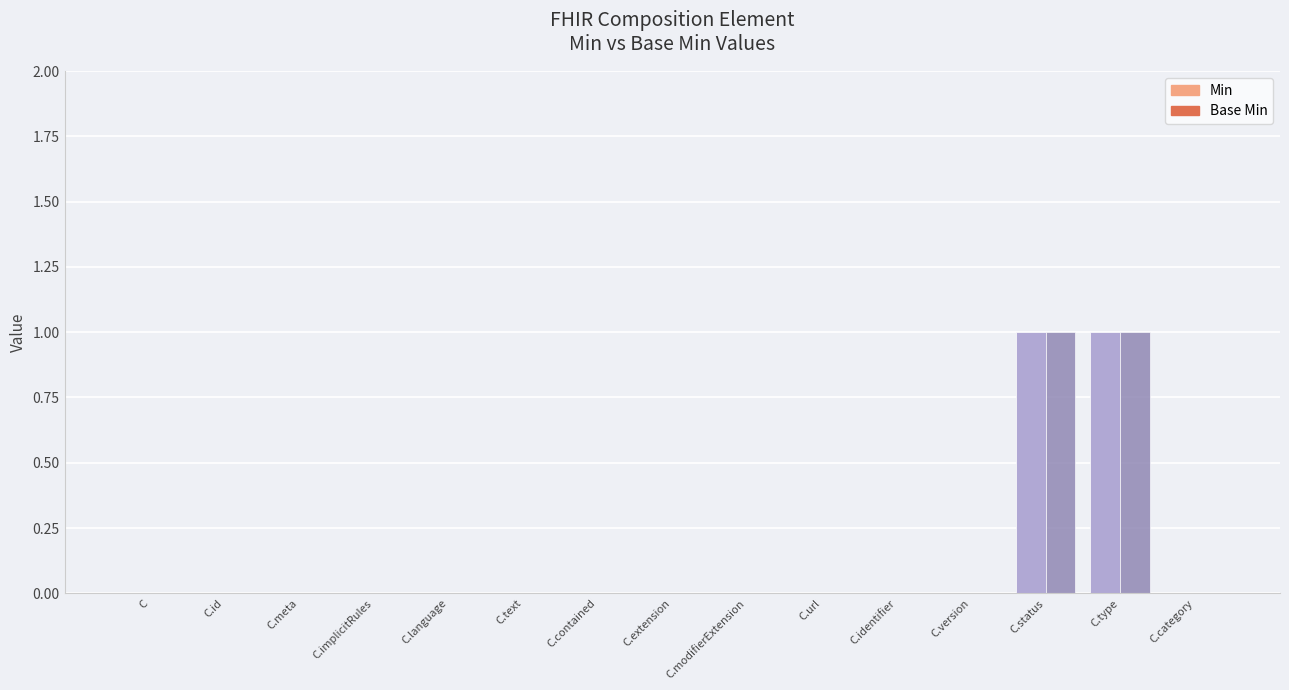

What are all the series names shown in the legend?

Min, Base Min